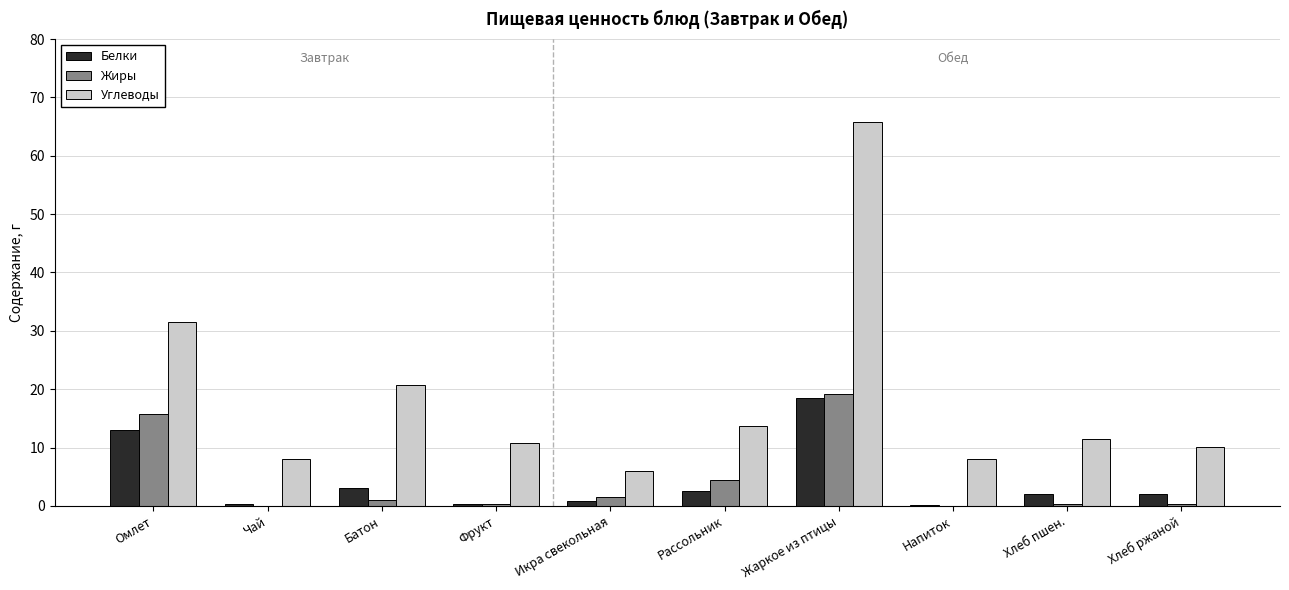

Which series has the largest total across all categories?

Углеводы